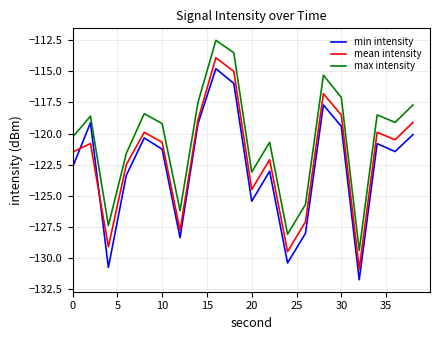

What is the average value of the min intensity series?

-122.7